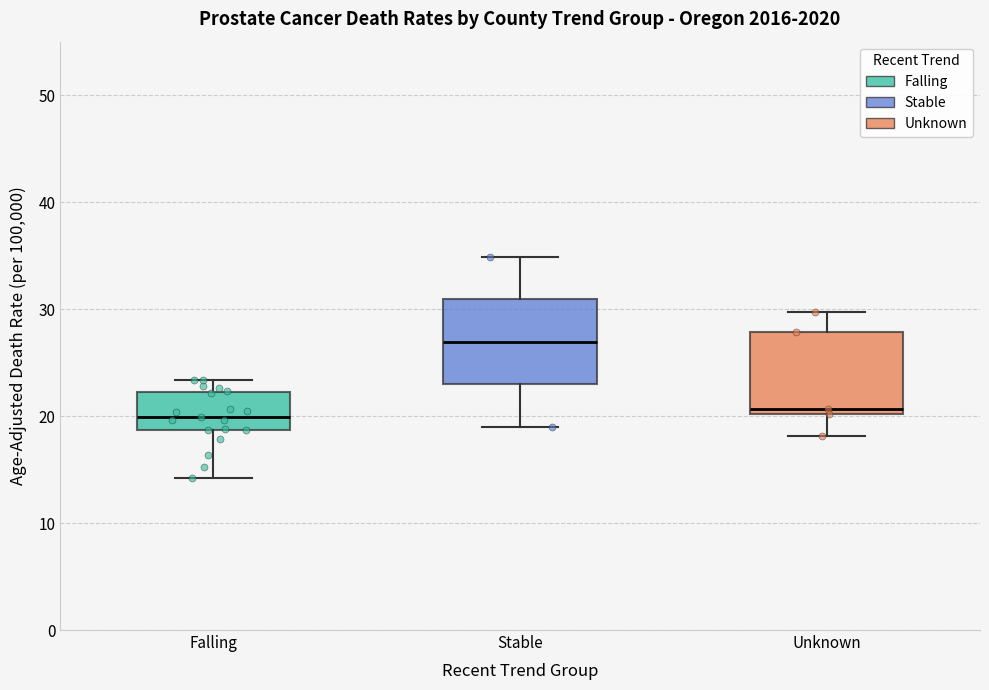

Reading left to right, transcribe this box plot: for each box, give where its median line is, the range the box spans, and where its two whiskers end, as read against the y-axis. The values are not printed on the chart, so give them approximately, as read against the axis.

Falling: median 20, box 19 to 22, whiskers 14 to 23
Stable: median 27, box 23 to 31, whiskers 19 to 35
Unknown: median 21, box 20 to 28, whiskers 18 to 30